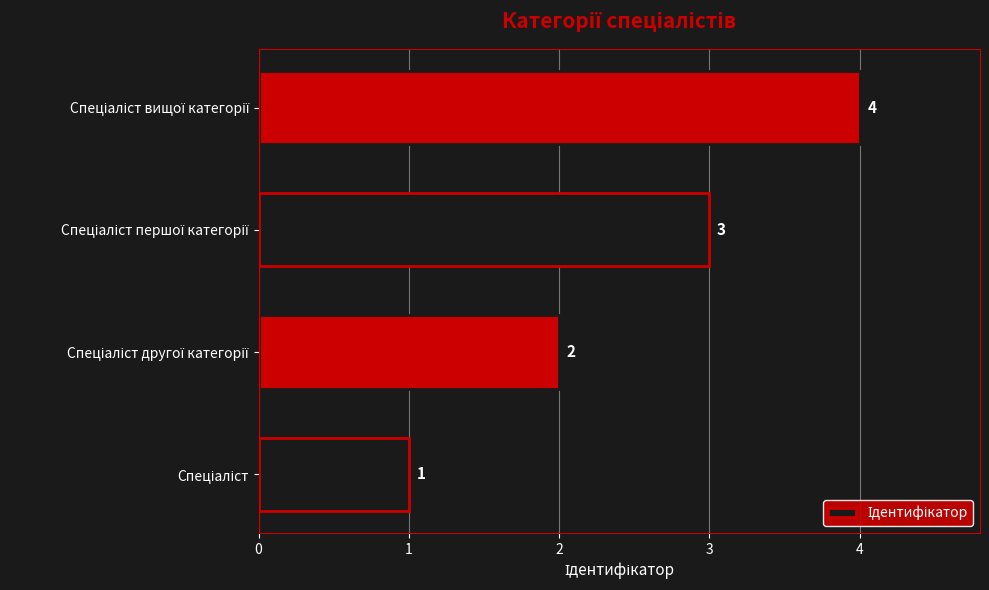

Count the values in the range 2 to 4.

3